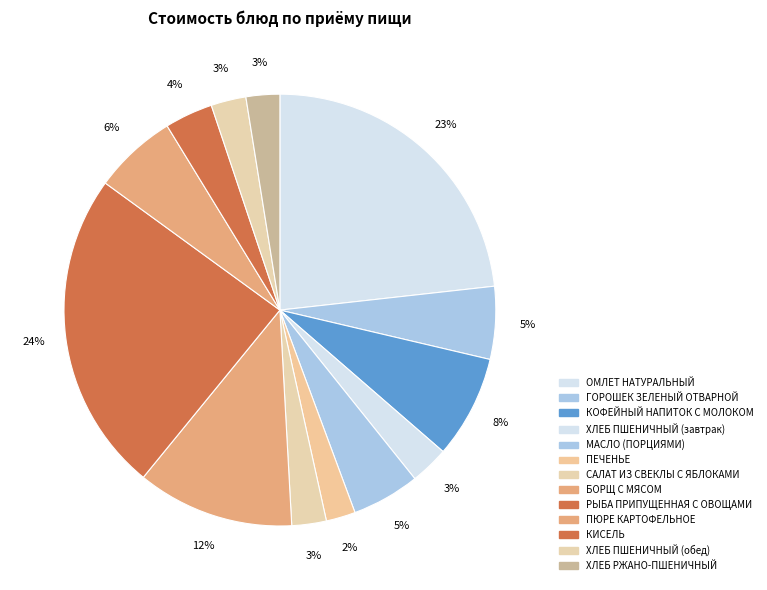

What portion of the pie excludes ХЛЕБ РЖАНО-ПШЕНИЧНЫЙ?

97.5%